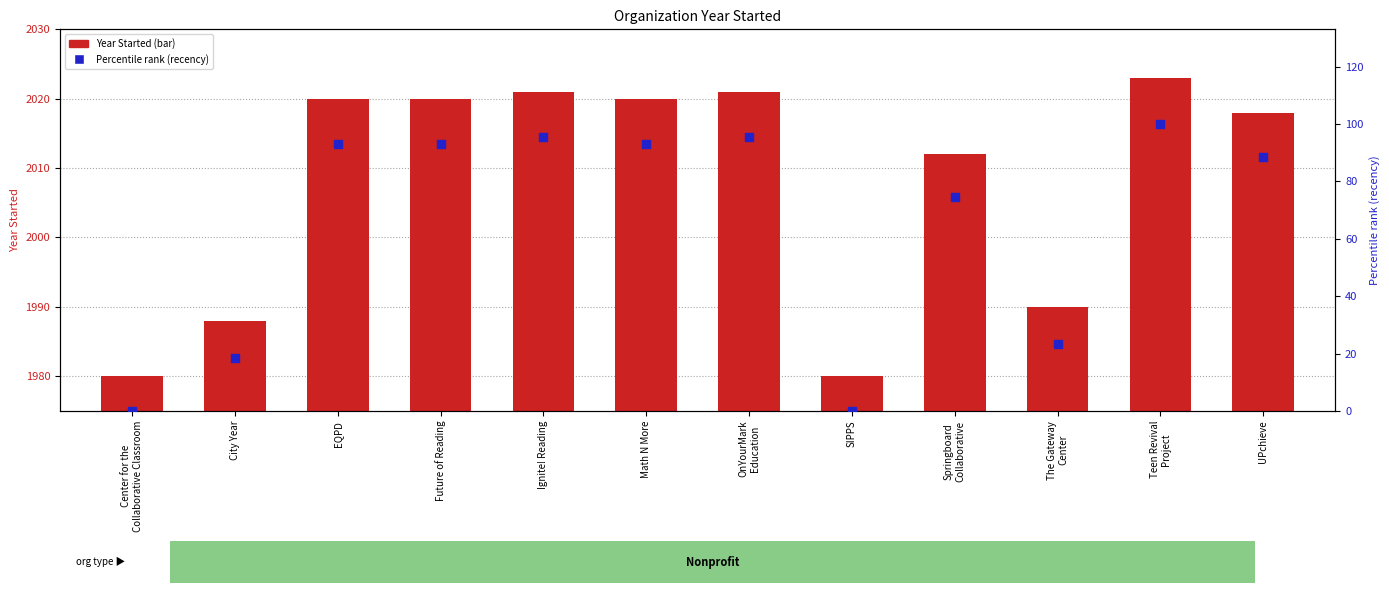

Which series has the widest spread of Y values?

Percentile rank (recency)